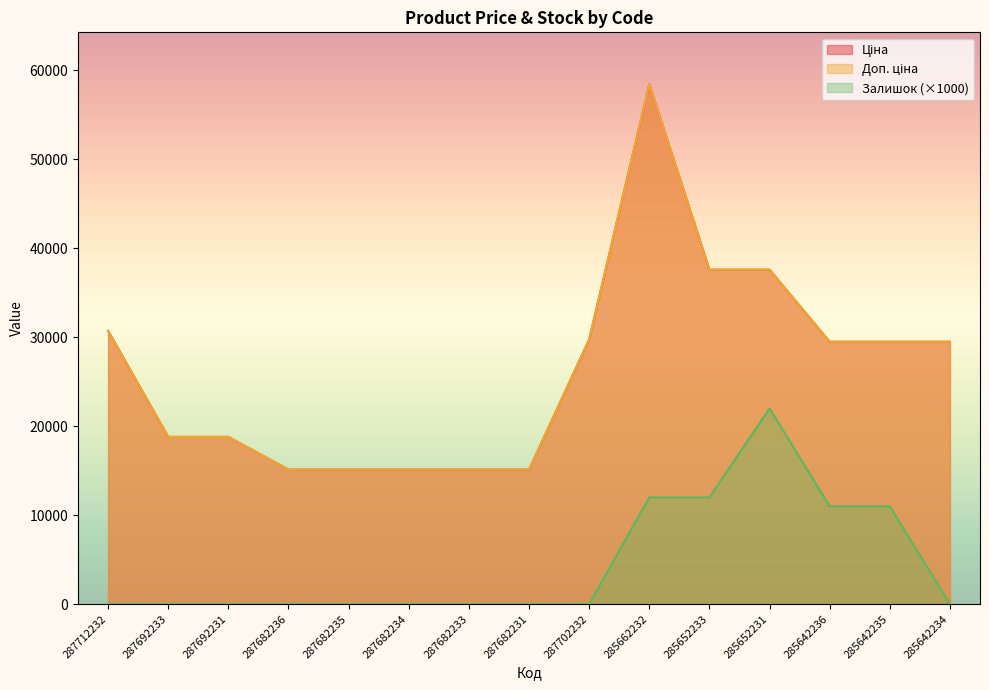

What is the difference between the Доп. ціна values at 285662232 and 287682231?

43306.5